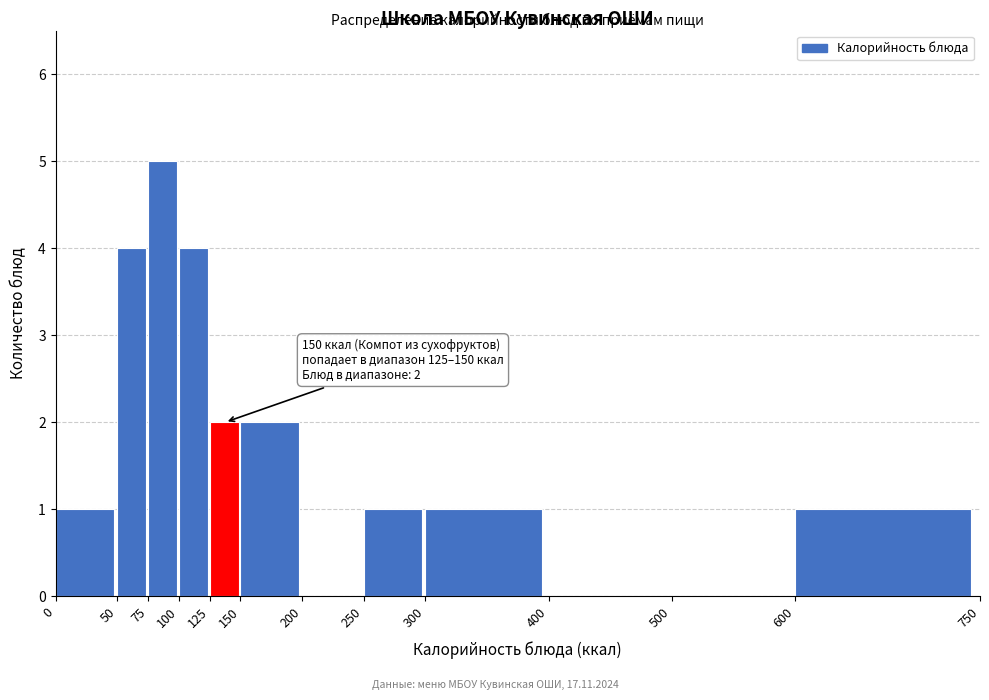

Which range on the x-axis has the tallest bar?

75 to 100